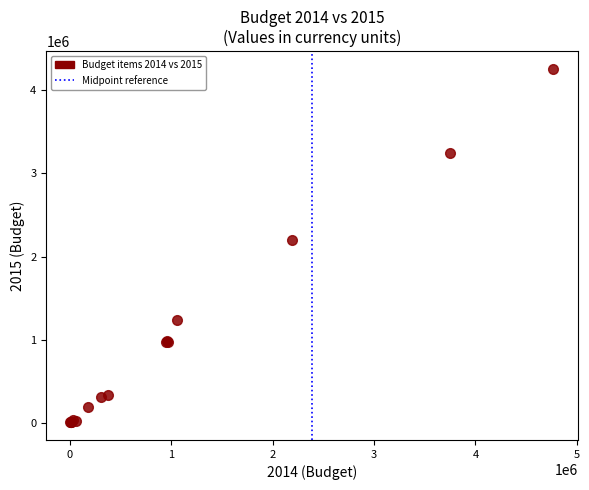

What Y value in the scatter plot is closest to 2132000?

2194400